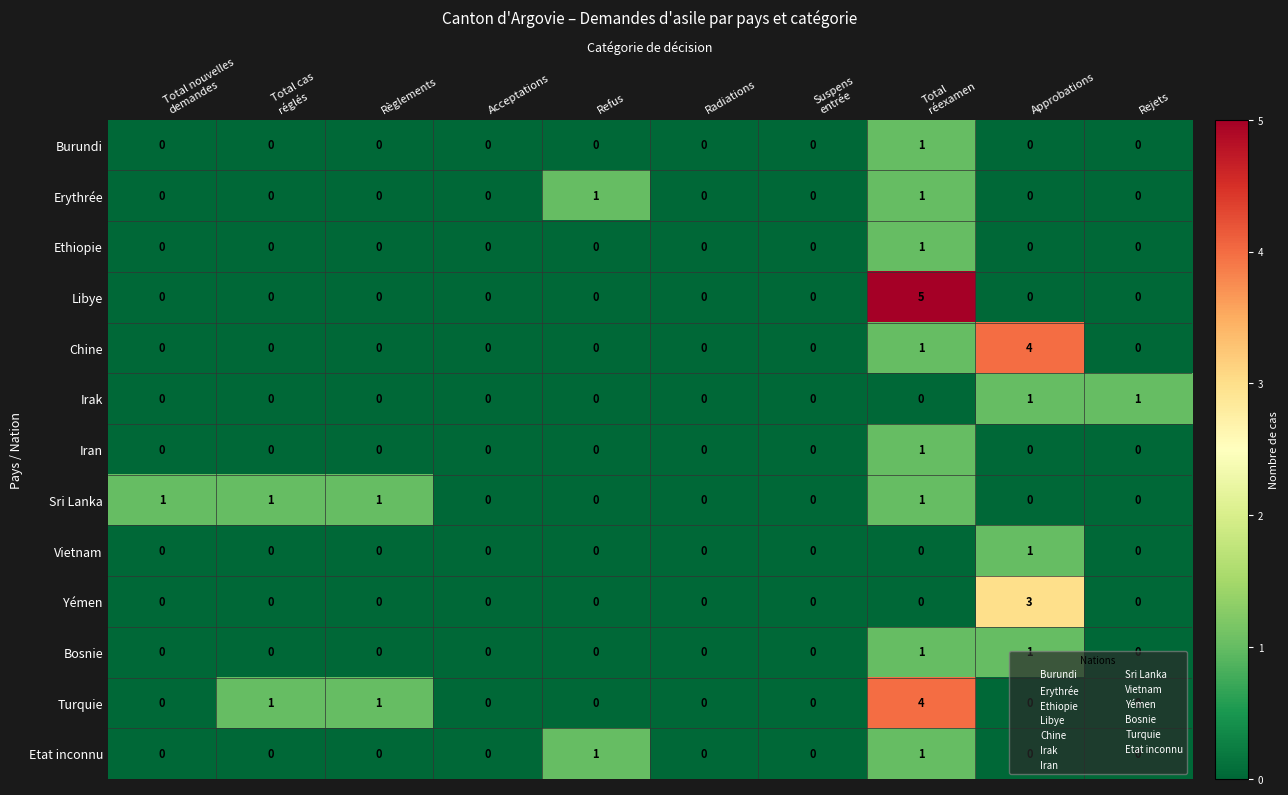

At which category is the sum across all series the highest?

Total
réexamen